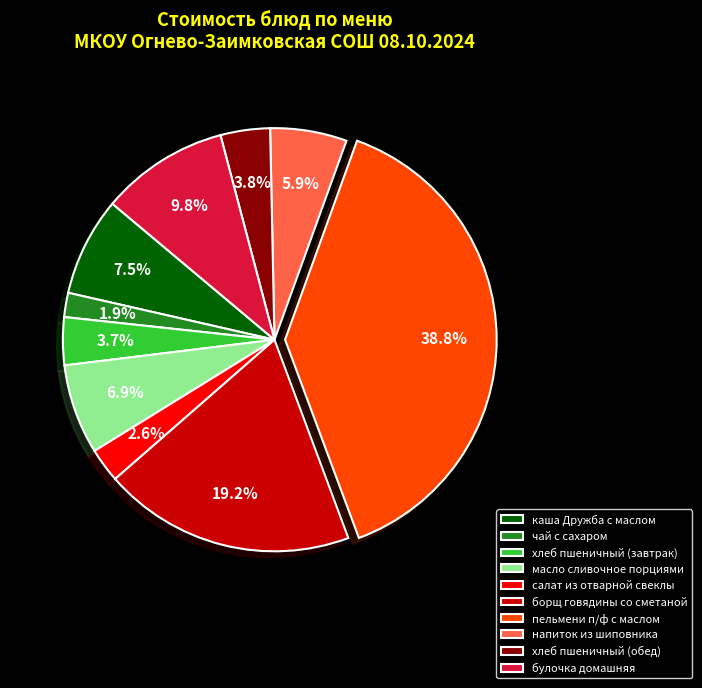

Is пельмени п/ф с маслом the majority of the pie?

No